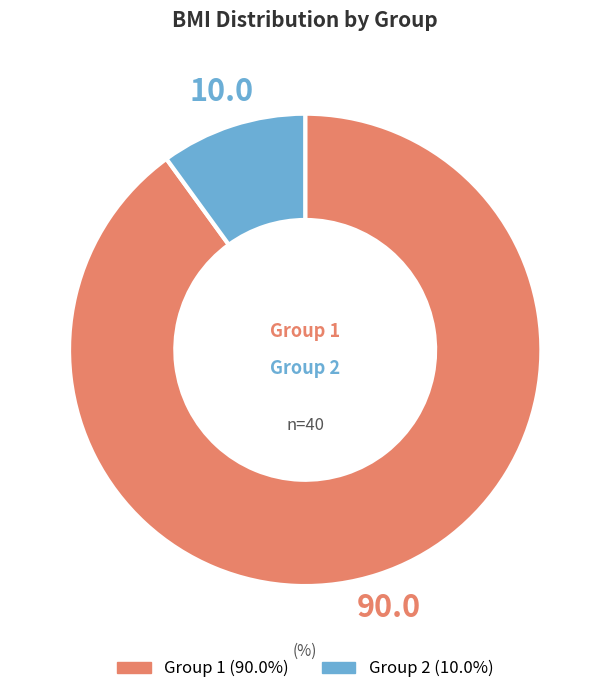

Which slice is the largest?

Group 1